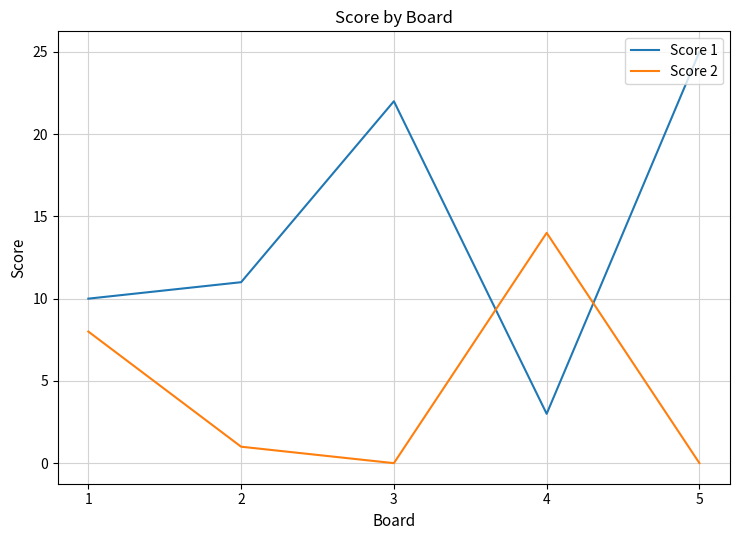

What is the difference between the highest and lowest values at 1?

2